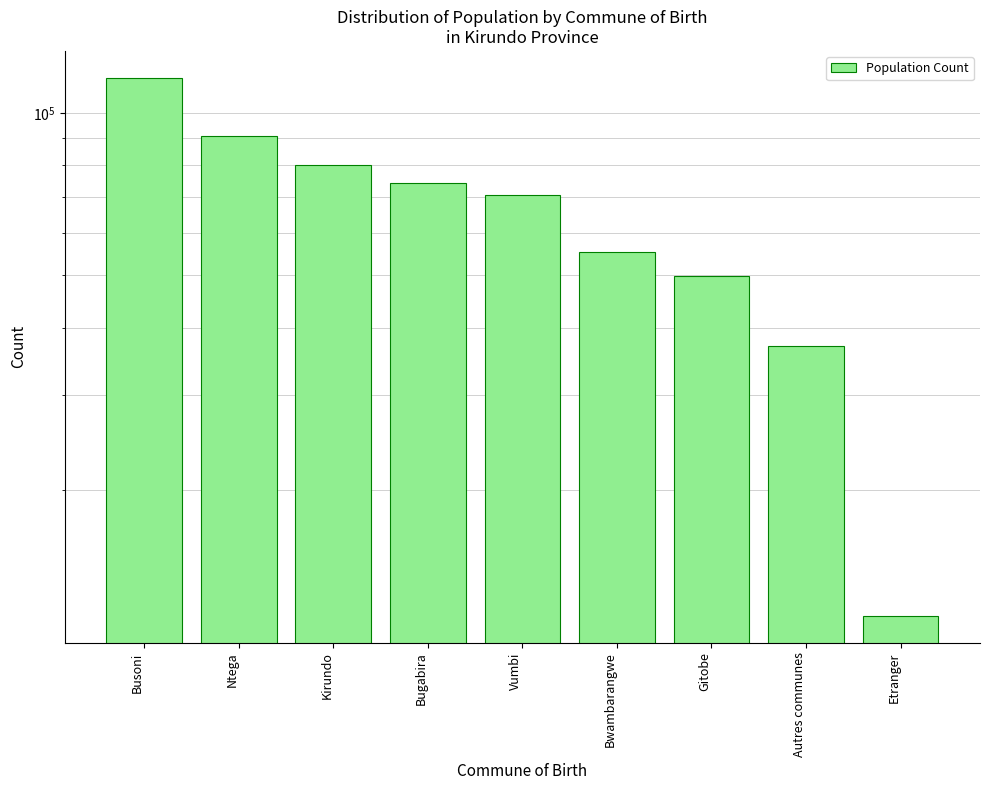

What is the difference between the maximum and minimum values?

104478